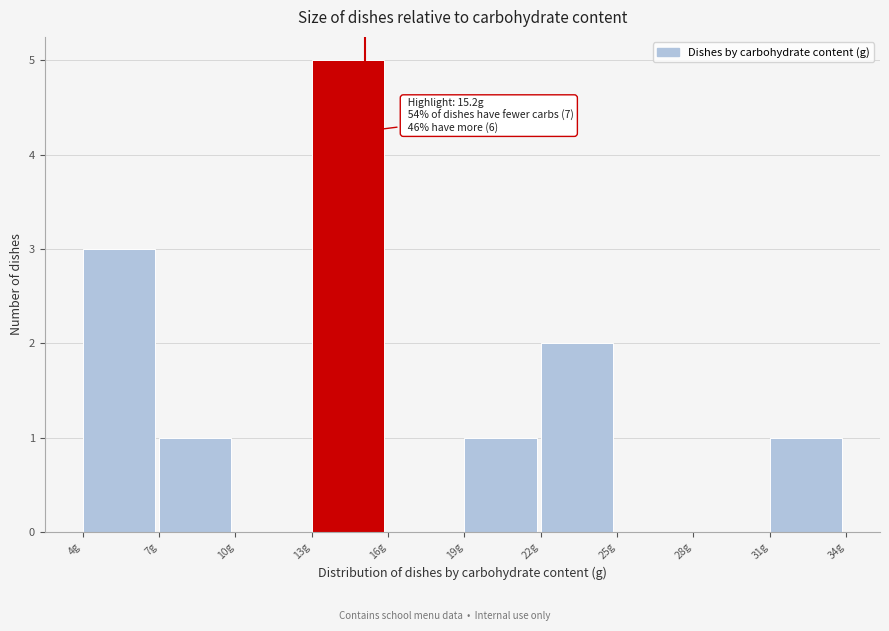

Which range on the x-axis has the tallest bar?

13 to 16